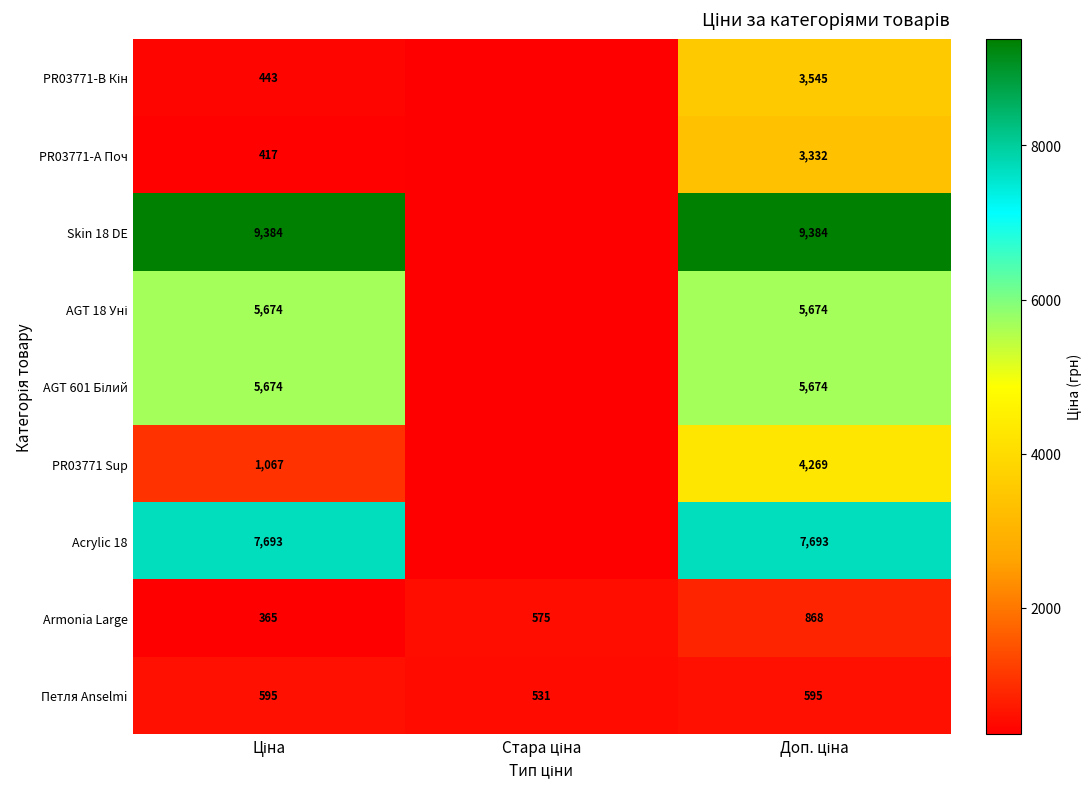

At which category is the sum across all series the highest?

Доп. ціна